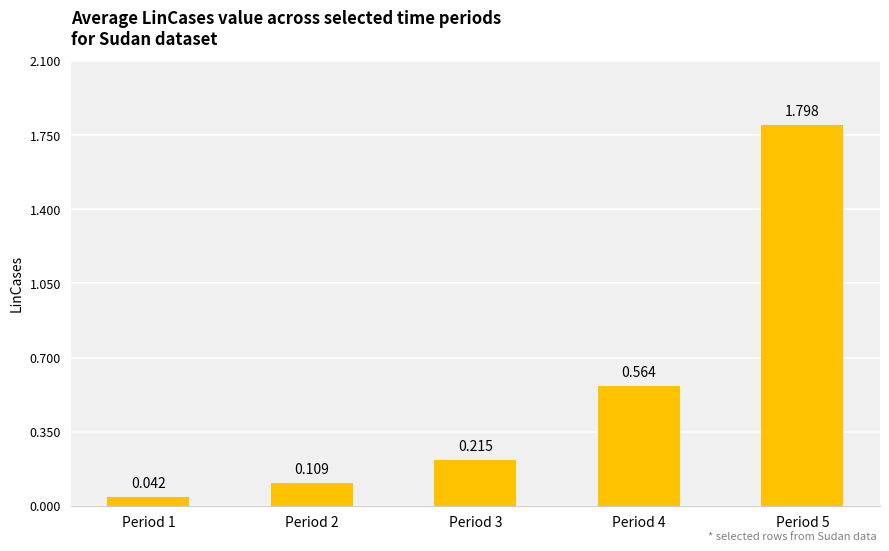

At which category does the chart reach its minimum across all series?

Period 1